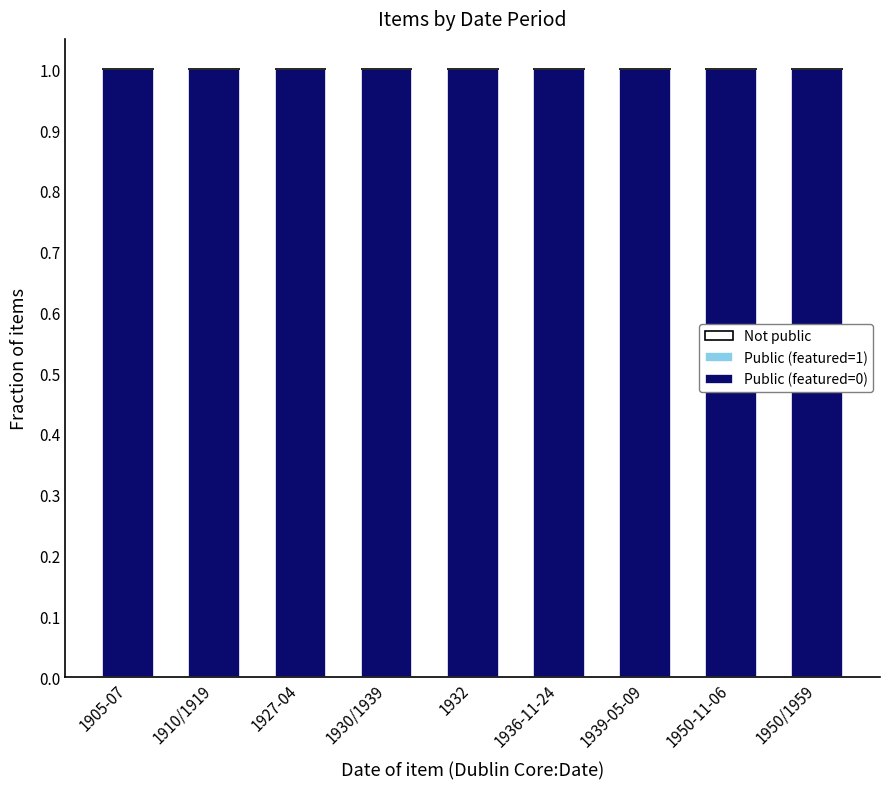

What position from the left is 1950/1959?

9